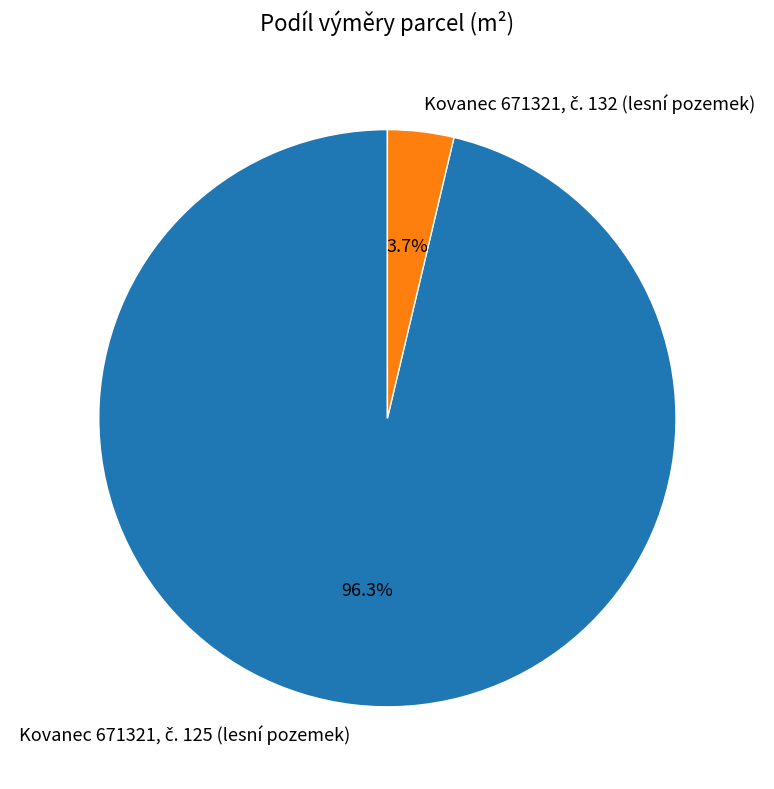

Is there any slice that represents more than half of the pie?

Yes